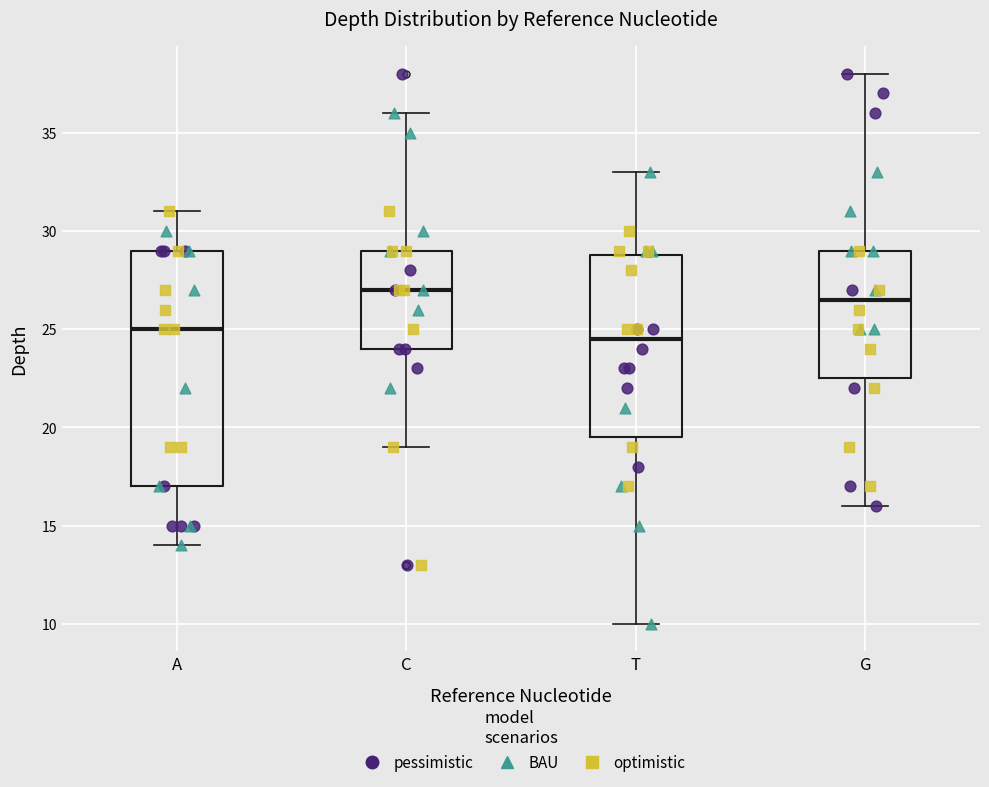

Which box has the lowest median line?

T